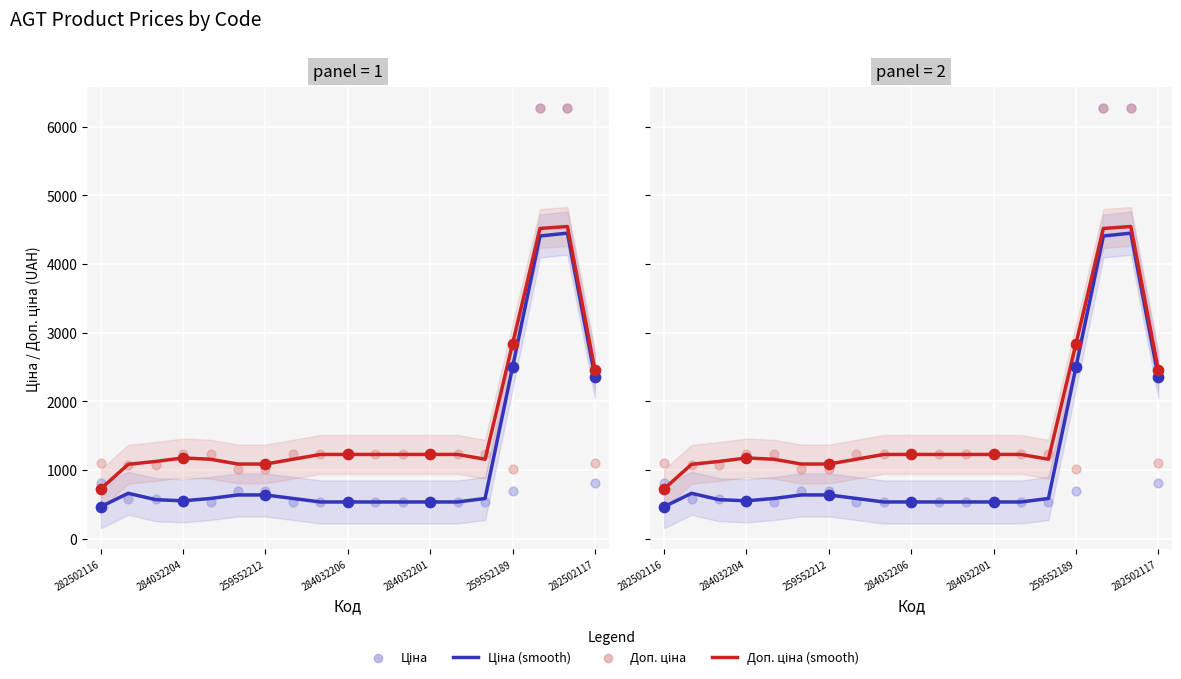

Which series has the largest total across all categories?

Доп. ціна